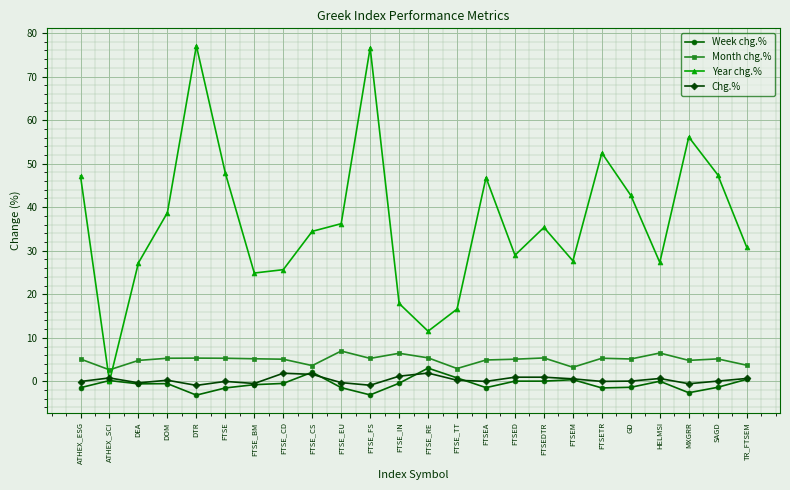

The Year chg.% series shows 27.7 at FTSEM. True or false?

True